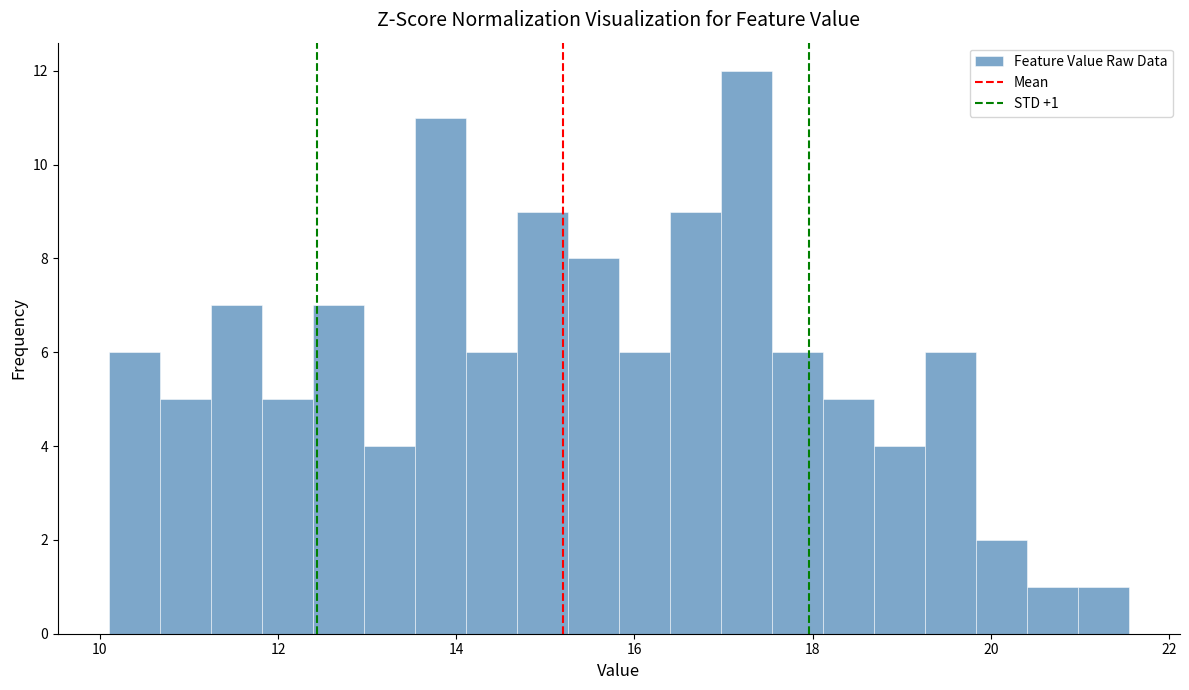

Around what value on the x-axis is the tallest bar? Give the approximate position of its centre, as read against the axis.

17.2